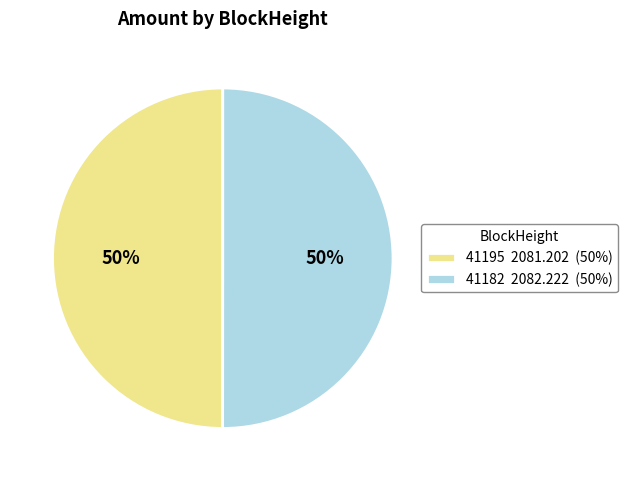

Combined, do 41195 2081.202 (50%) and 41182 2082.222 (50%) account for over 50%?

Yes